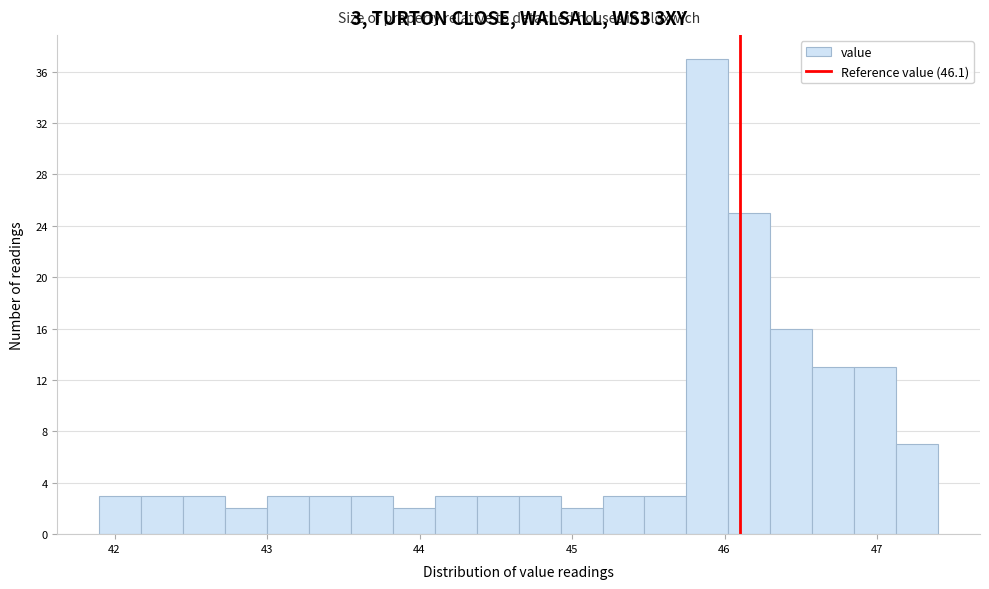

Around what value on the x-axis is the tallest bar? Give the approximate position of its centre, as read against the axis.

45.9